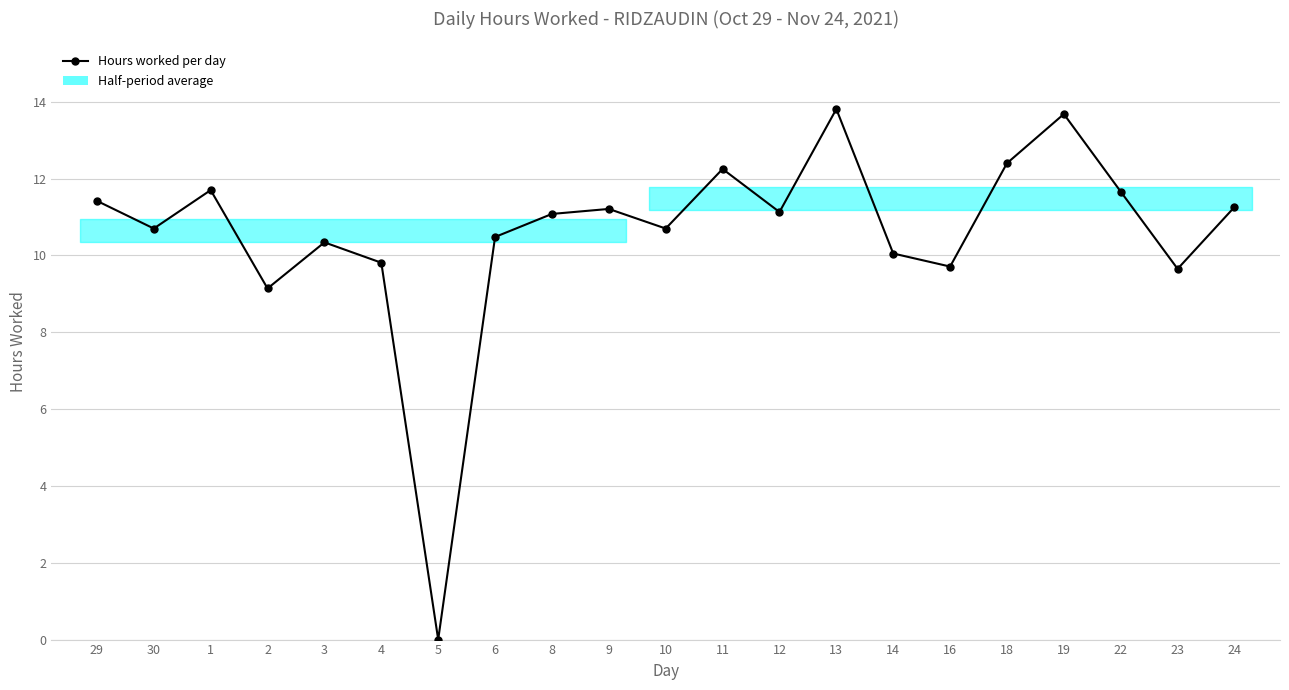

What is the change in value from 1 to 13?

+2.1